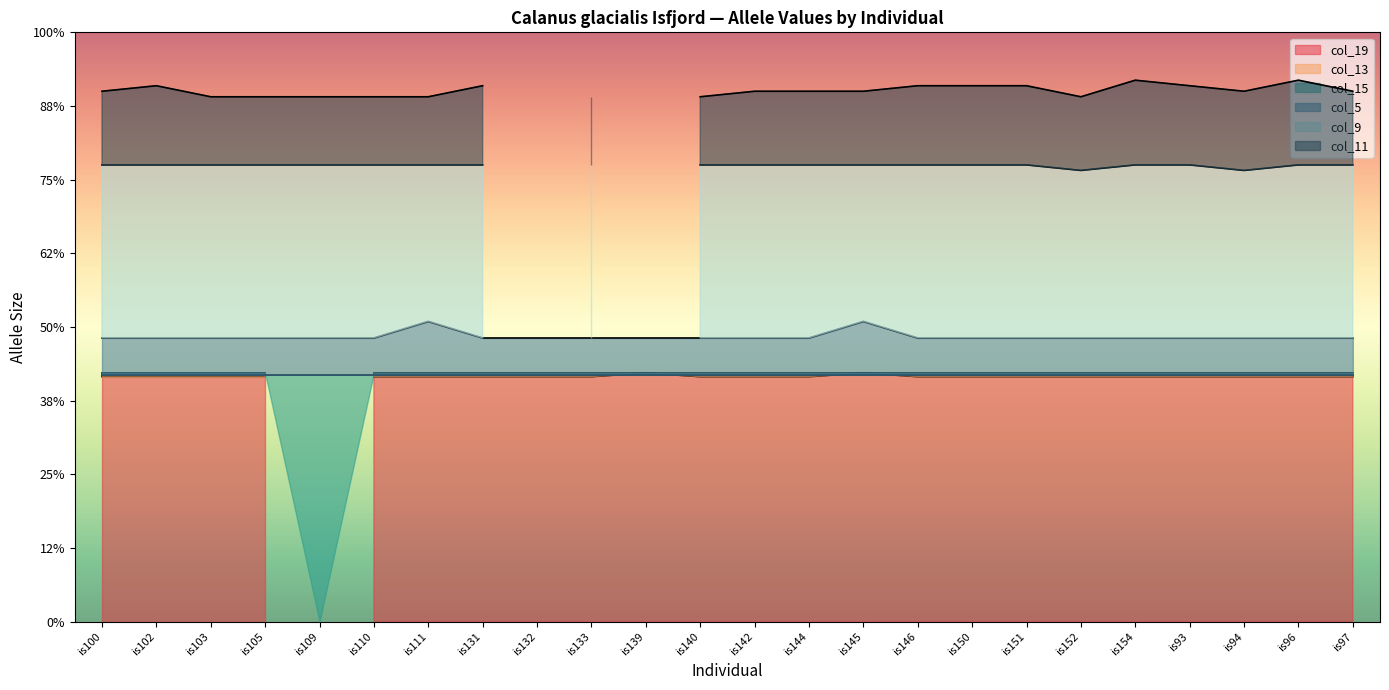

What is the average value of the col_9 series?

227